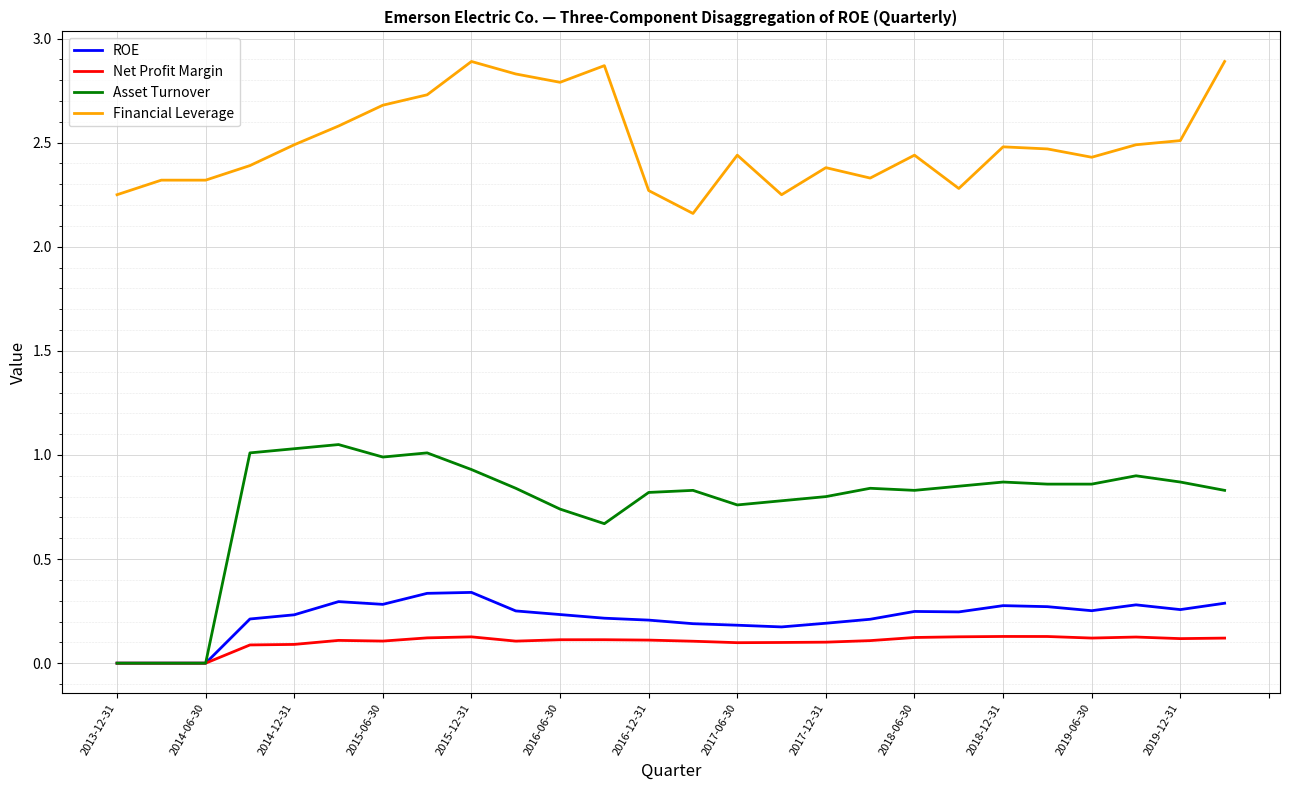

True or false: Asset Turnover and Financial Leverage intersect in this chart.

False